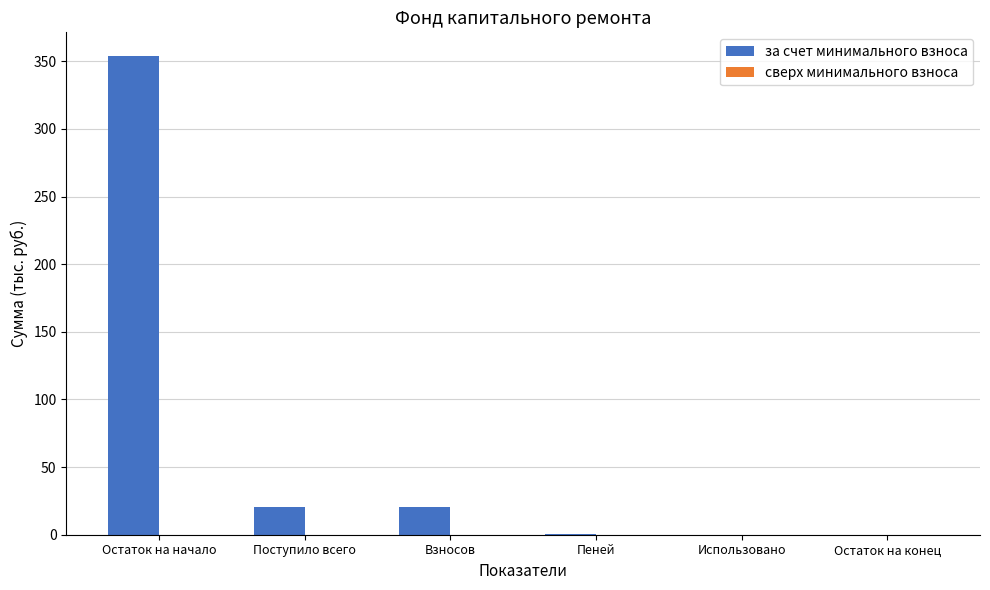

Between Поступило всего and Пеней, which is larger?

Поступило всего